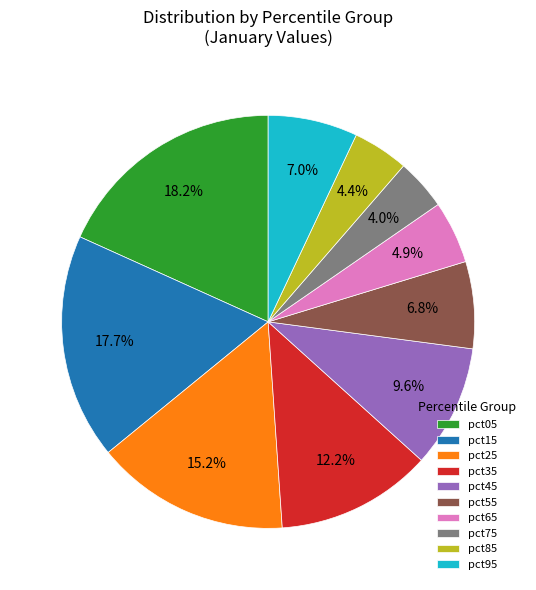

What is the largest slice in the pie chart?

pct05